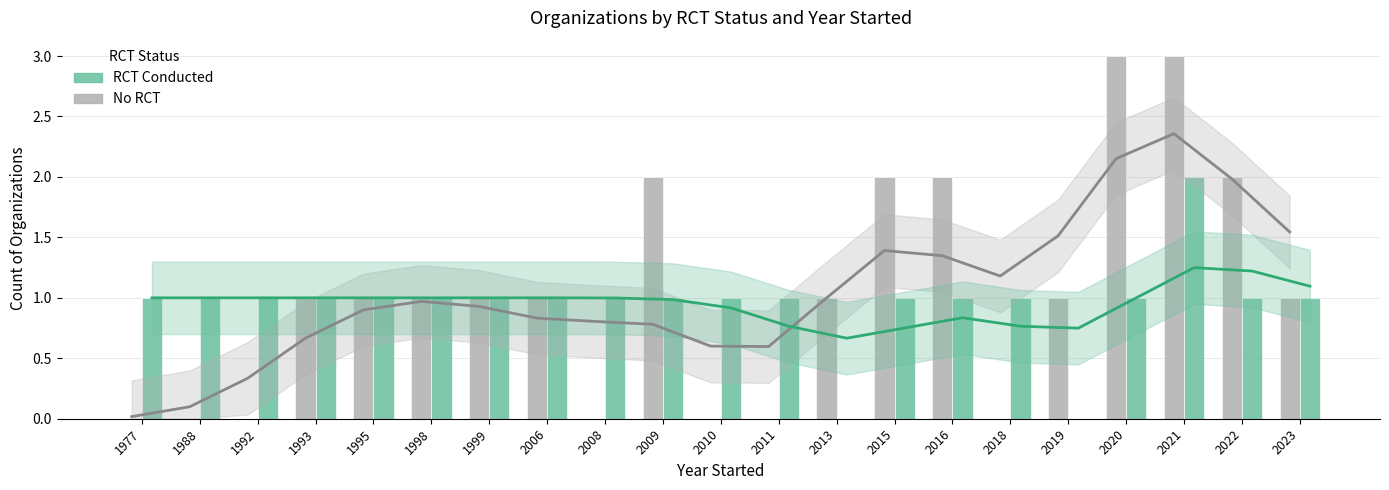

True or false: RCT trend has a value of 0.9 at 2010.

True